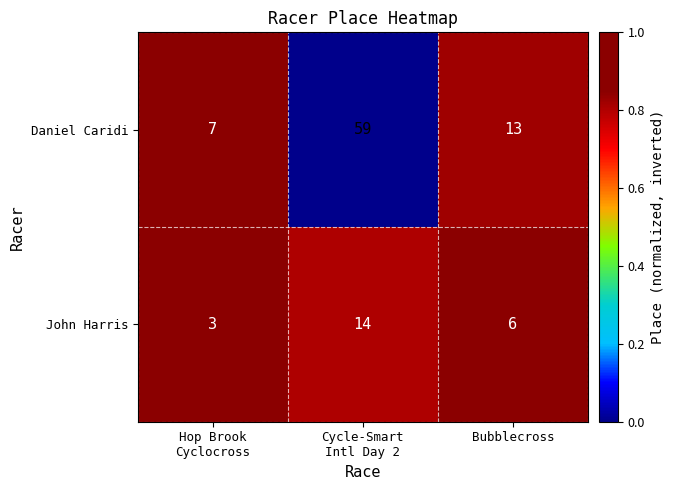

Reading right to left, transcribe all the data shown in this chart.

Daniel Caridi: 13	59	7
John Harris: 6	14	3